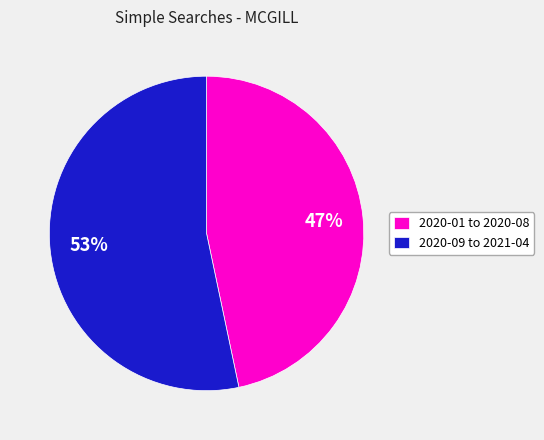

Does any single category account for the majority?

Yes